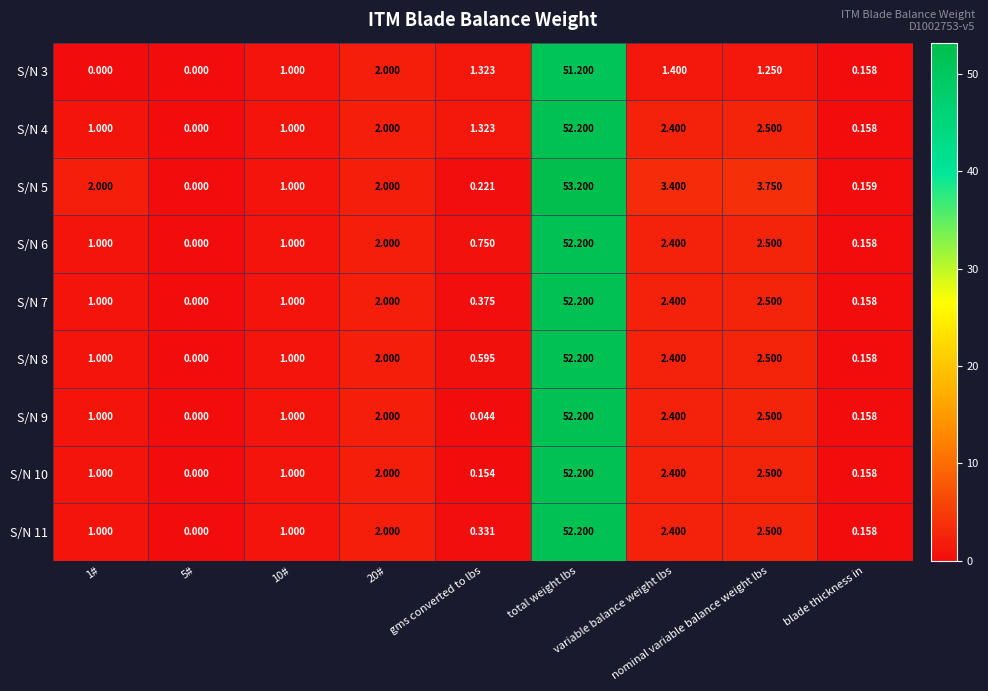

Reading right to left, transcribe all the data shown in this chart.

S/N 3: blade thickness in=0.2	nominal variable balance weight lbs=1.2	variable balance weight lbs=1.4	total weight lbs=51.2	gms converted to lbs=1.3	20#=2.0	10#=1.0	5#=0.0	1#=0.0
S/N 4: blade thickness in=0.2	nominal variable balance weight lbs=2.5	variable balance weight lbs=2.4	total weight lbs=52.2	gms converted to lbs=1.3	20#=2.0	10#=1.0	5#=0.0	1#=1.0
S/N 5: blade thickness in=0.2	nominal variable balance weight lbs=3.8	variable balance weight lbs=3.4	total weight lbs=53.2	gms converted to lbs=0.2	20#=2.0	10#=1.0	5#=0.0	1#=2.0
S/N 6: blade thickness in=0.2	nominal variable balance weight lbs=2.5	variable balance weight lbs=2.4	total weight lbs=52.2	gms converted to lbs=0.8	20#=2.0	10#=1.0	5#=0.0	1#=1.0
S/N 7: blade thickness in=0.2	nominal variable balance weight lbs=2.5	variable balance weight lbs=2.4	total weight lbs=52.2	gms converted to lbs=0.4	20#=2.0	10#=1.0	5#=0.0	1#=1.0
S/N 8: blade thickness in=0.2	nominal variable balance weight lbs=2.5	variable balance weight lbs=2.4	total weight lbs=52.2	gms converted to lbs=0.6	20#=2.0	10#=1.0	5#=0.0	1#=1.0
S/N 9: blade thickness in=0.2	nominal variable balance weight lbs=2.5	variable balance weight lbs=2.4	total weight lbs=52.2	gms converted to lbs=0.0	20#=2.0	10#=1.0	5#=0.0	1#=1.0
S/N 10: blade thickness in=0.2	nominal variable balance weight lbs=2.5	variable balance weight lbs=2.4	total weight lbs=52.2	gms converted to lbs=0.2	20#=2.0	10#=1.0	5#=0.0	1#=1.0
S/N 11: blade thickness in=0.2	nominal variable balance weight lbs=2.5	variable balance weight lbs=2.4	total weight lbs=52.2	gms converted to lbs=0.3	20#=2.0	10#=1.0	5#=0.0	1#=1.0